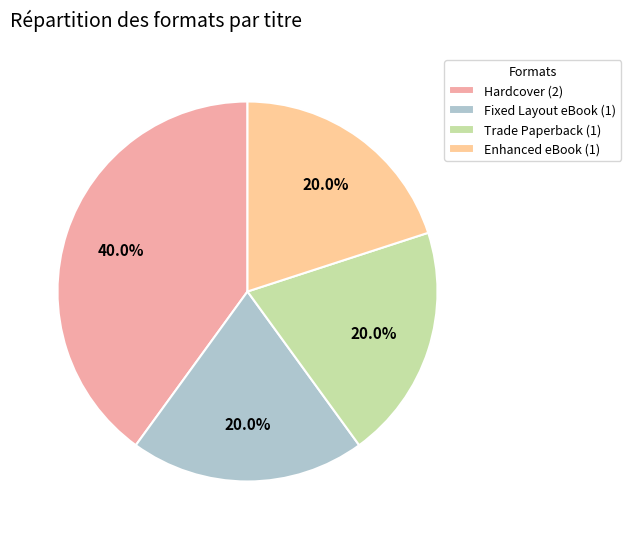

Does any single category account for the majority?

No